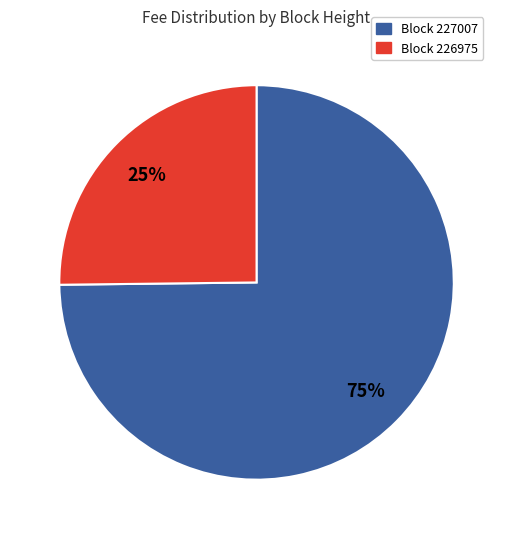

How many slices are in this pie chart?

2